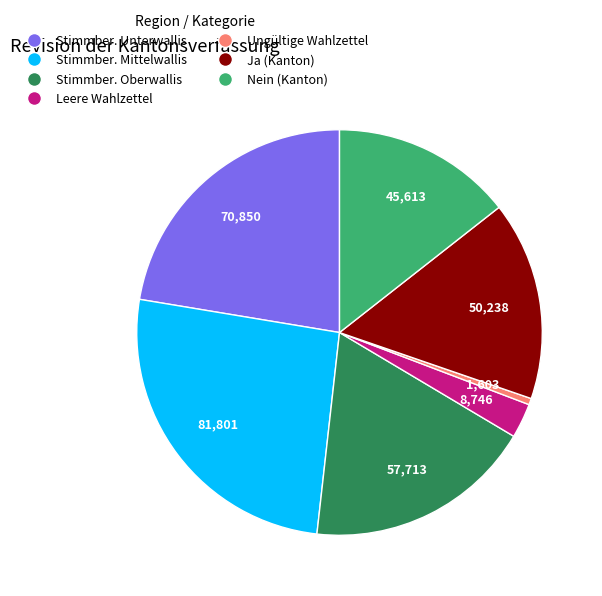

Is there a majority slice in this chart?

No